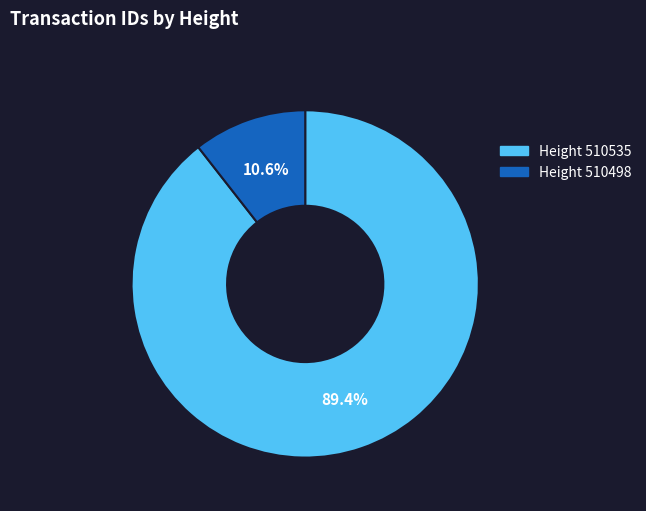

Is there any slice that represents more than half of the pie?

Yes